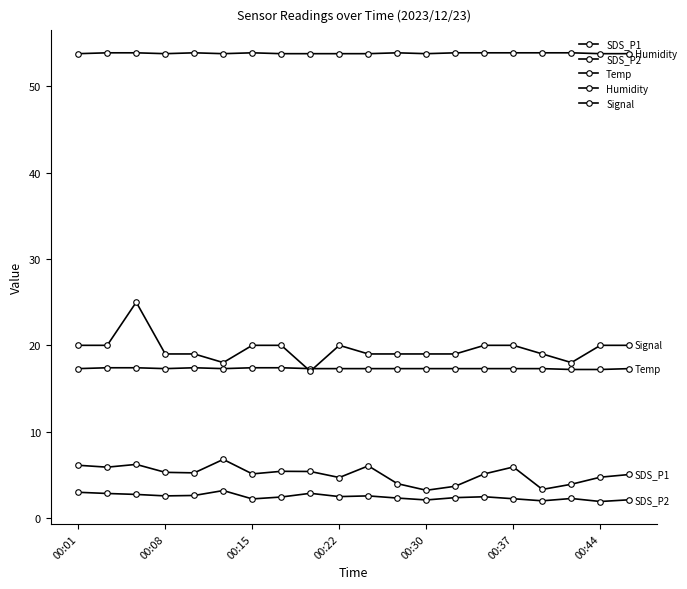

What is the sum of all Humidity values?

1077.0